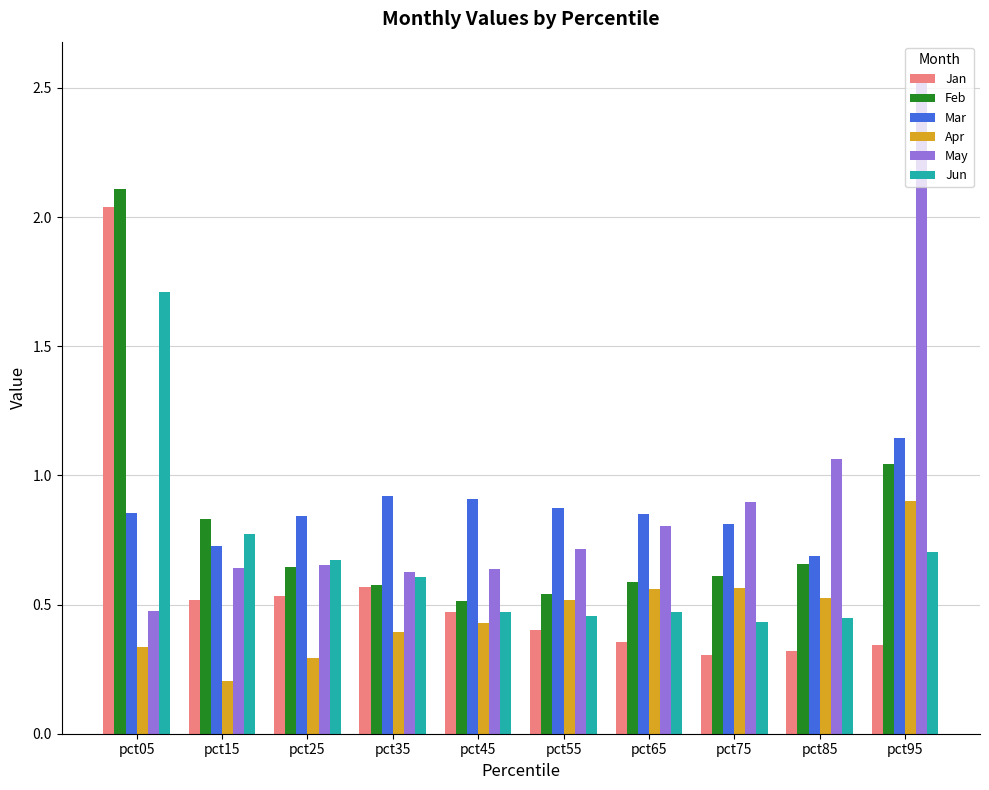

The Apr series shows 0.5 at pct05. True or false?

False